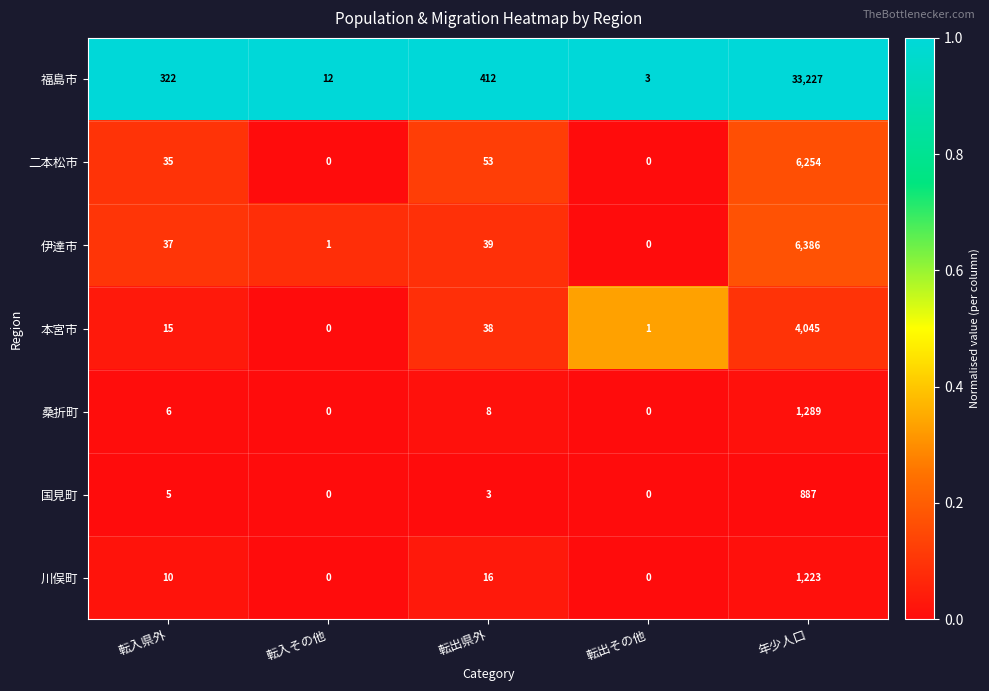

Where is 国見町 nearest to the value 443?

転入県外